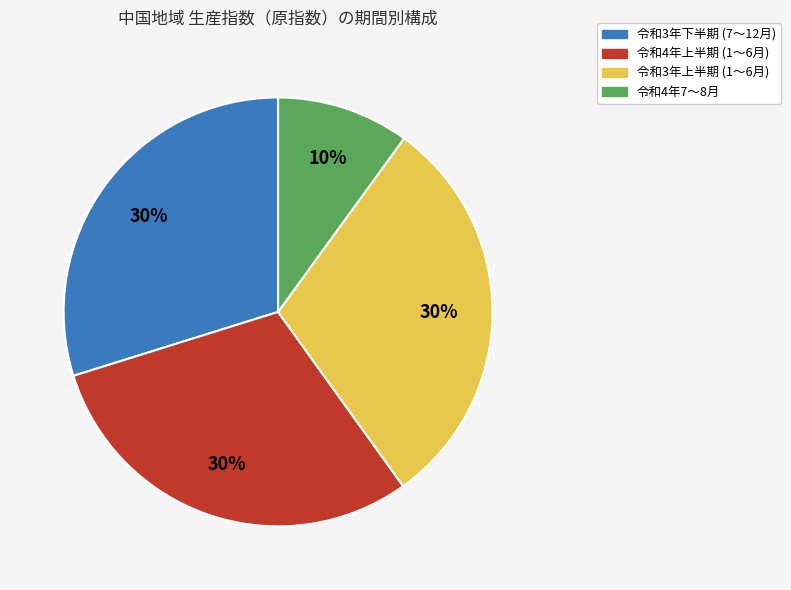

Is there a majority slice in this chart?

No